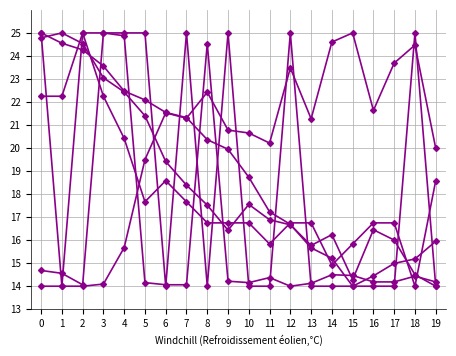

Reading left to right, what are all the values shown in this chart?

TA1M_AVG: 0=24.8	1=25.0	2=24.5	3=23.0	4=22.4	5=21.4	6=19.4	7=18.4	8=17.5	9=16.4	10=17.6	11=16.9	12=16.7	13=15.8	14=16.2	15=14.3	16=16.5	17=16.0	18=14.5	19=14.0
W1dAve1m: 0=14.7	1=14.6	2=14.1	3=25.0	4=24.9	5=14.2	6=14.1	7=14.1	8=24.5	9=14.2	10=14.2	11=14.4	12=14.0	13=14.1	14=14.5	15=14.5	16=14.2	17=14.2	18=14.4	19=14.2
W1sAve1m: 0=14.0	1=14.0	2=14.0	3=14.1	4=15.7	5=19.5	6=21.5	7=21.3	8=22.4	9=20.8	10=20.7	11=20.2	12=23.5	13=21.3	14=24.6	15=25.0	16=21.6	17=23.7	18=24.5	19=20.0
SR1M_AVG: 0=22.2	1=22.2	2=25.0	3=22.2	4=20.4	5=17.7	6=18.6	7=17.7	8=16.7	9=16.7	10=16.7	11=15.8	12=16.7	13=16.7	14=14.9	15=15.8	16=16.7	17=16.7	18=14.0	19=18.6
PA1M_AVG: 0=25.0	1=24.6	2=24.3	3=23.6	4=22.5	5=22.1	6=21.5	7=21.3	8=20.4	9=19.9	10=18.7	11=17.2	12=16.7	13=15.7	14=15.2	15=14.0	16=14.4	17=15.0	18=15.2	19=16.0
PR1M_SUM: 0=25.0	1=14.0	2=25.0	3=25.0	4=25.0	5=25.0	6=14.0	7=25.0	8=14.0	9=25.0	10=14.0	11=14.0	12=25.0	13=14.0	14=14.0	15=14.0	16=14.0	17=14.0	18=25.0	19=14.0